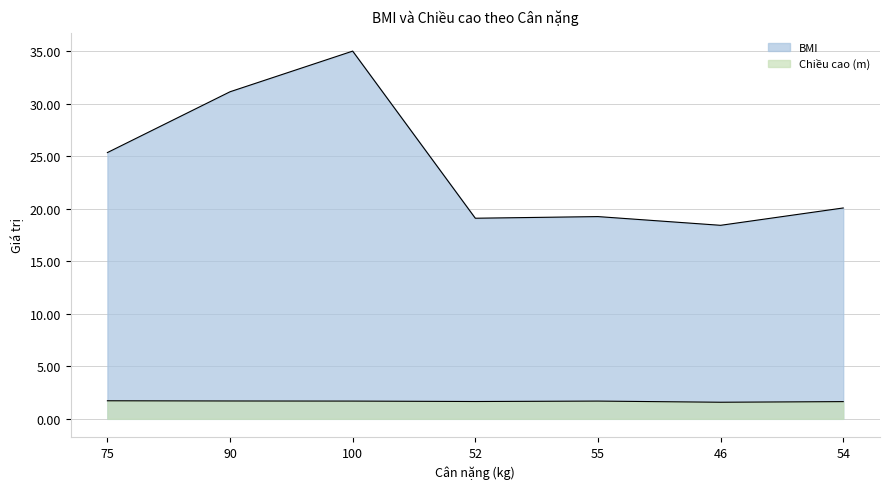

Between 100 and 46, which series saw the biggest shift?

BMI